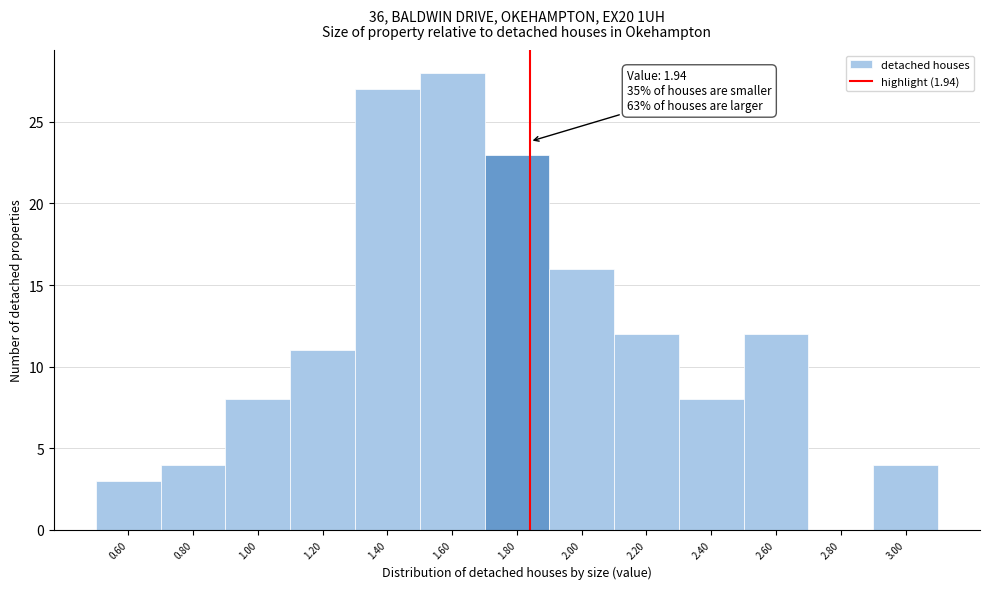

Reading left to right, extract all data points from this chart.

0.60=3	0.80=4	1.00=8	1.20=11	1.40=27	1.60=28	1.80=23	2.00=16	2.20=12	2.40=8	2.60=12	2.80=0	3.00=4